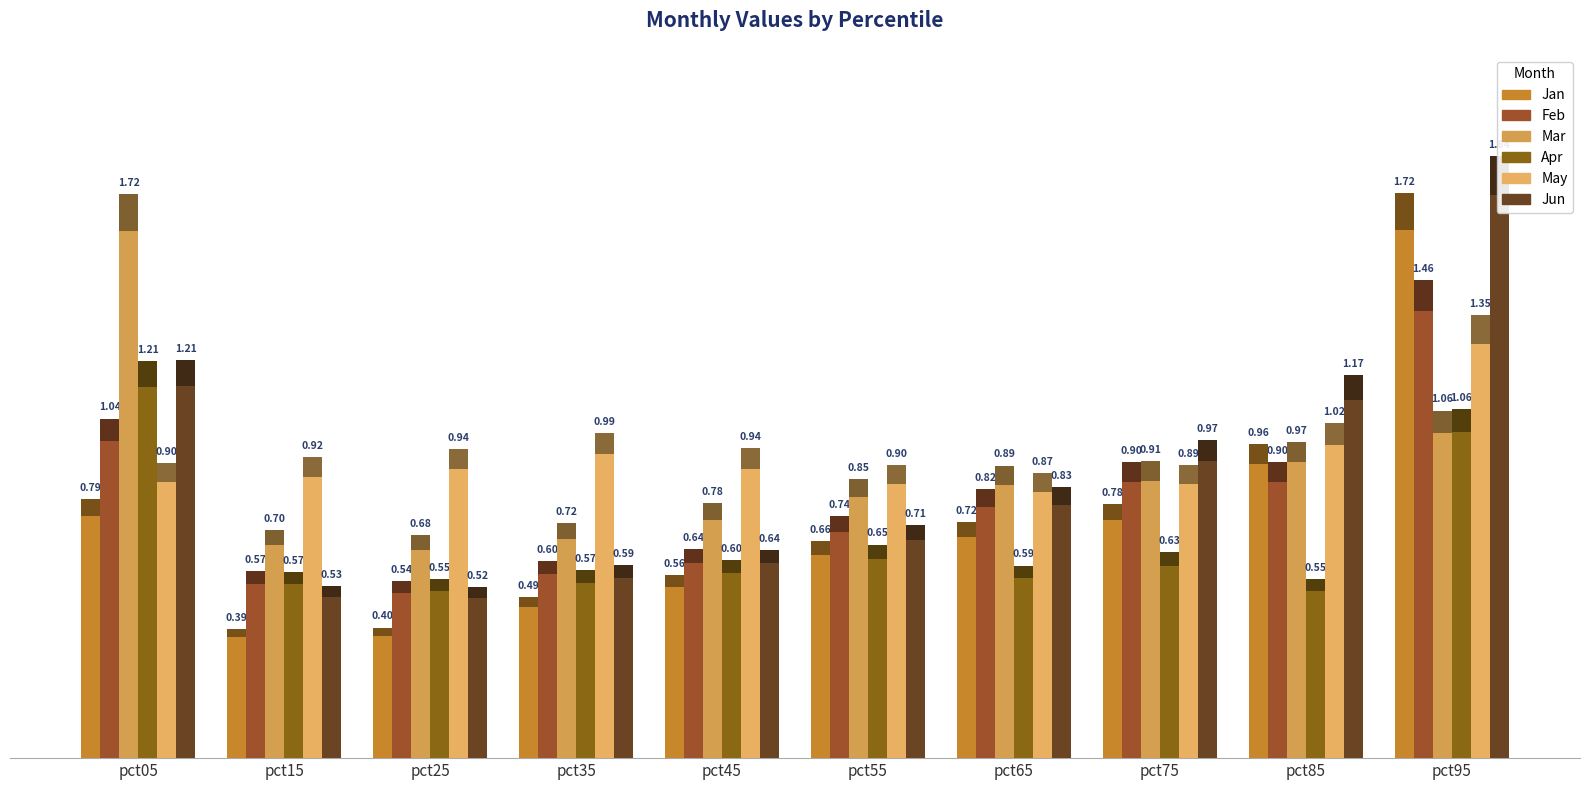

Which category has the highest value in the Feb series?

pct95